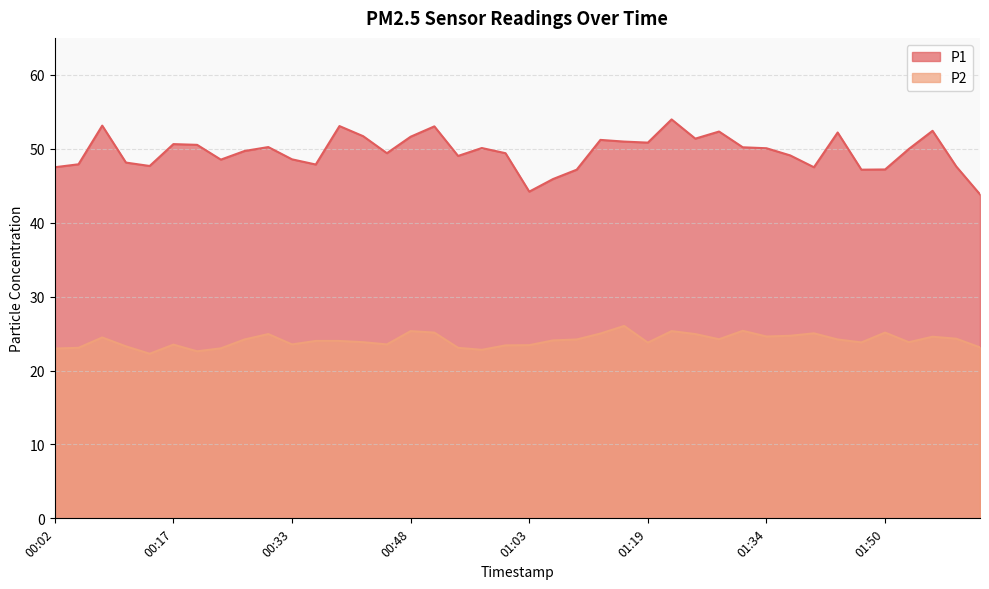

Which category has the highest value in the P1 series?

01:22